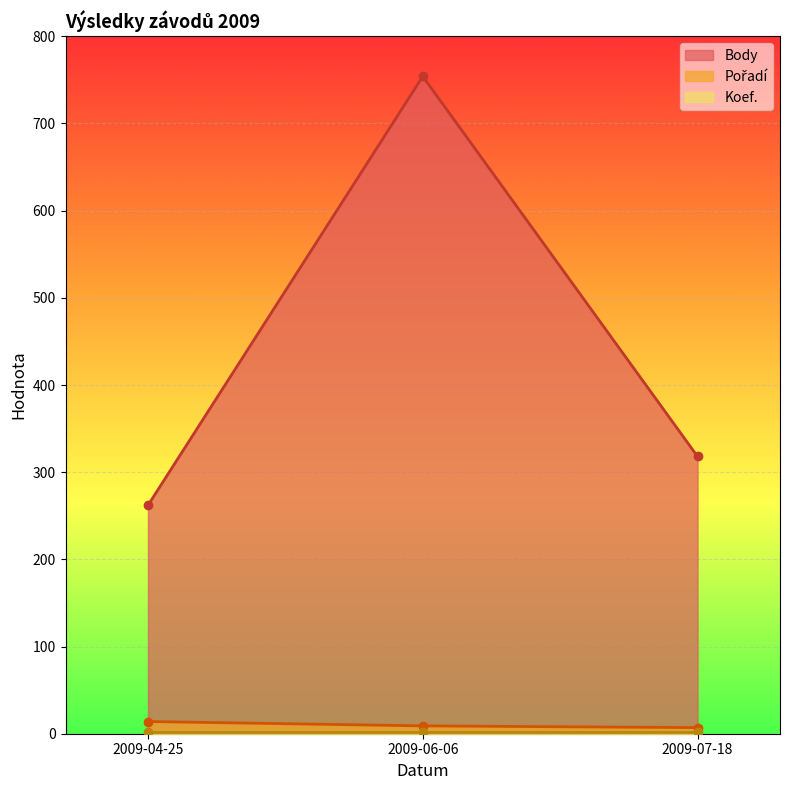

At which label does Pořadí first exceed 9?

2009-04-25